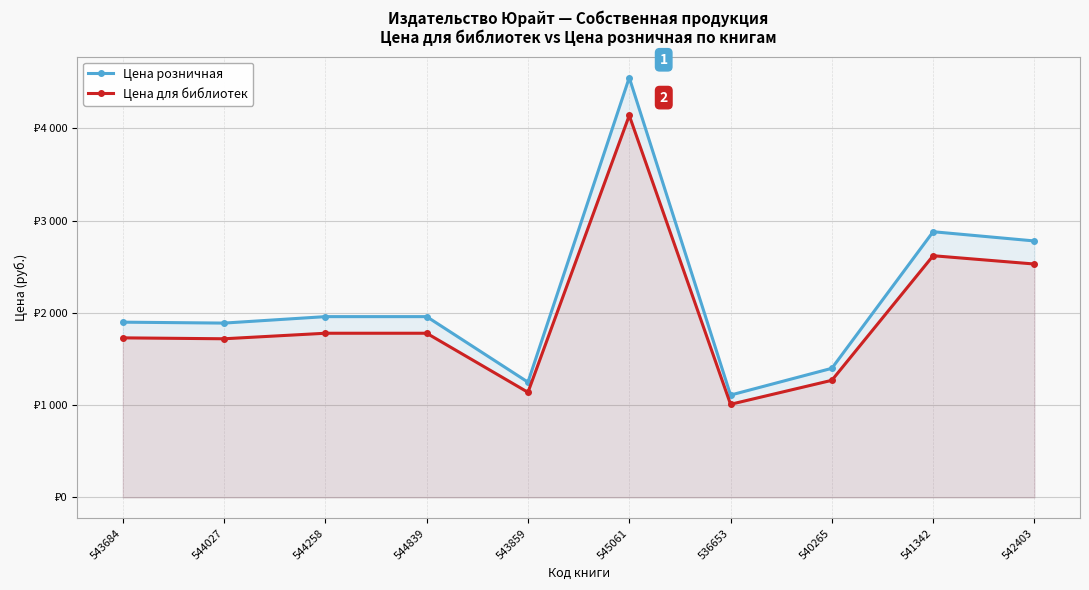

Is the value of Цена для библиотек at 544839 greater than the value of Цена розничная at 543859?

Yes